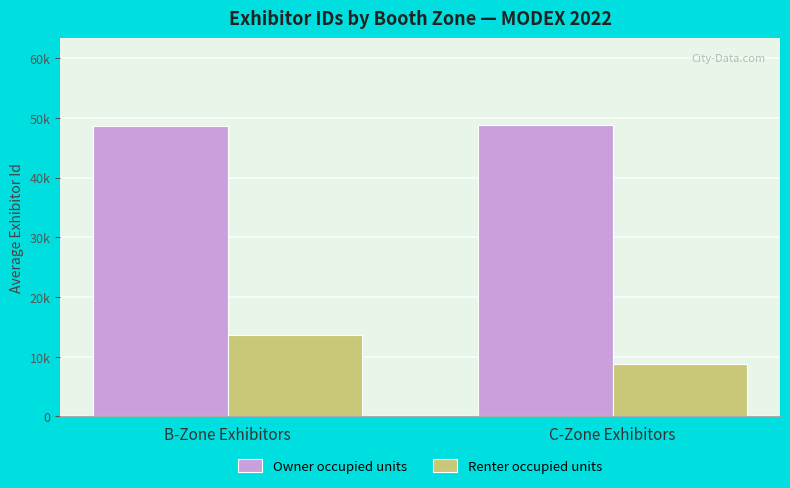

Reading left to right, what are all the values shown in this chart?

Owner occupied units: B-Zone Exhibitors=48676.4	C-Zone Exhibitors=48732.6
Renter occupied units: B-Zone Exhibitors=13645.1	C-Zone Exhibitors=8761.8